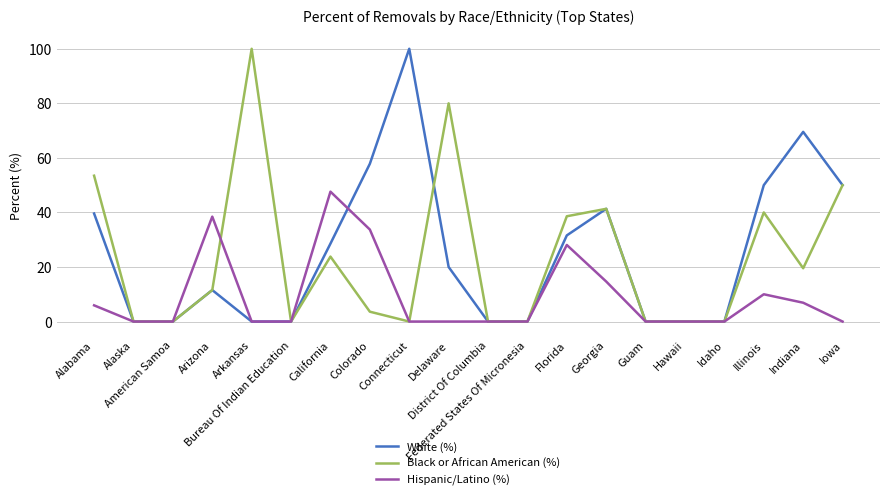

At how many categories does at least one series exceed 92?

2